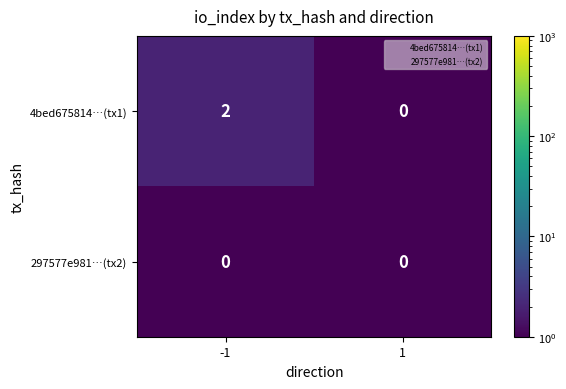

List the series in order of their peak value, highest first.

4bed675814…(tx1), 297577e981…(tx2)